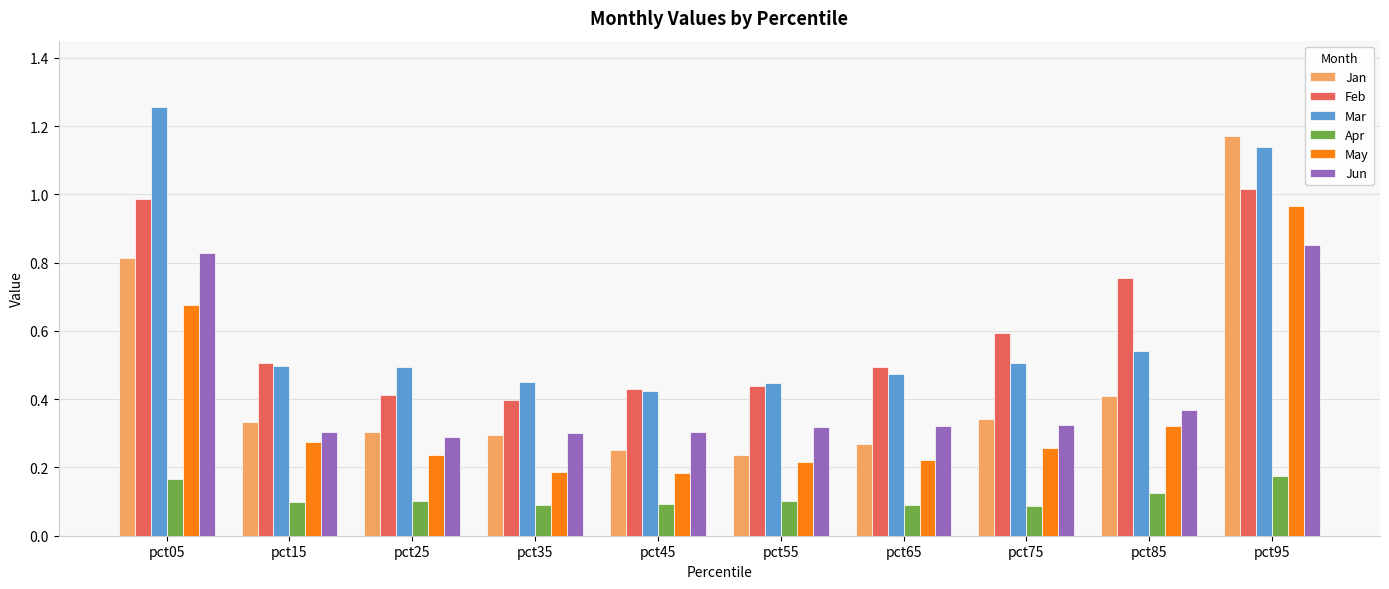

Is the value of Jun at pct75 greater than the value of Apr at pct05?

Yes